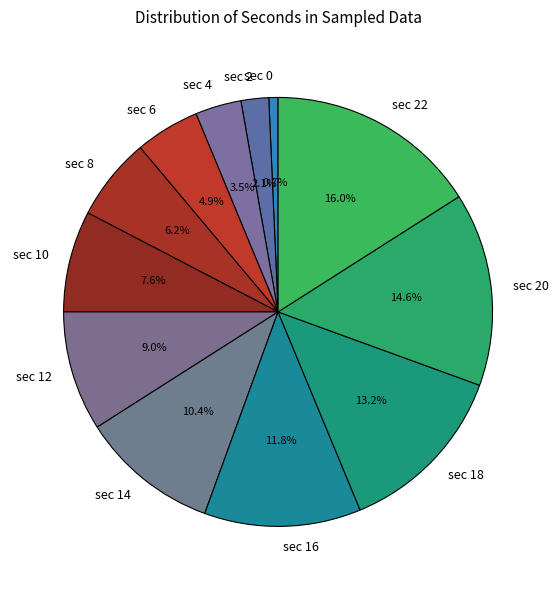

Count the number of slices in the pie.

12